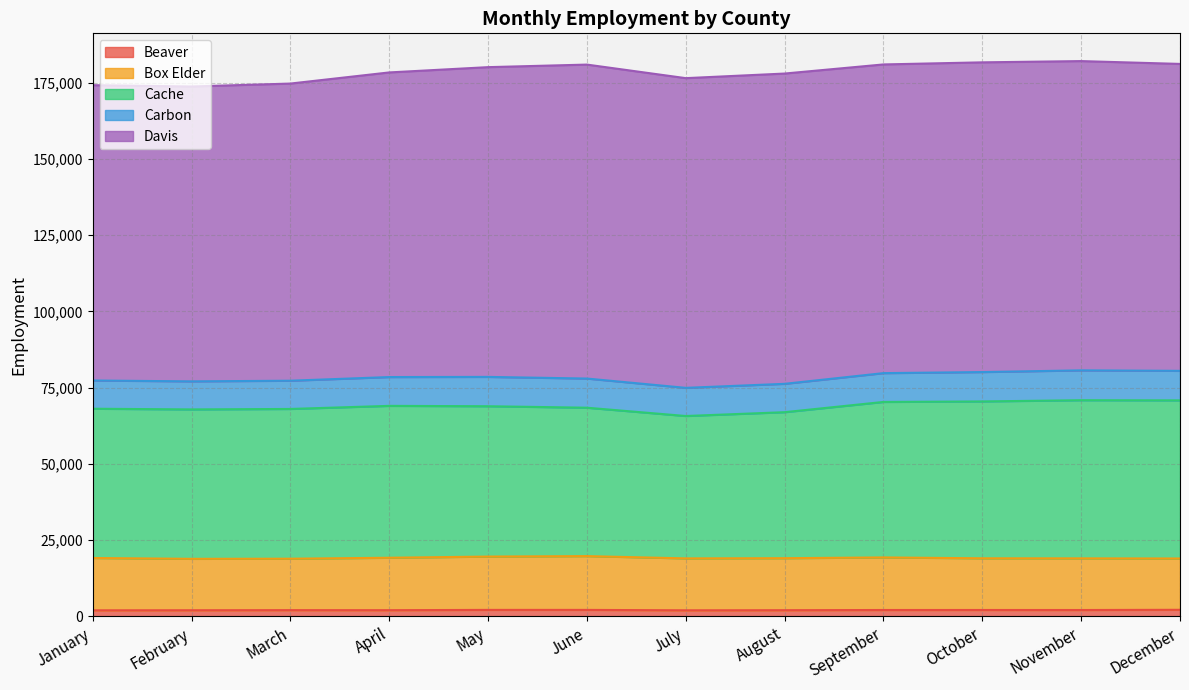

What is the difference between the Cache values at March and August?

1061